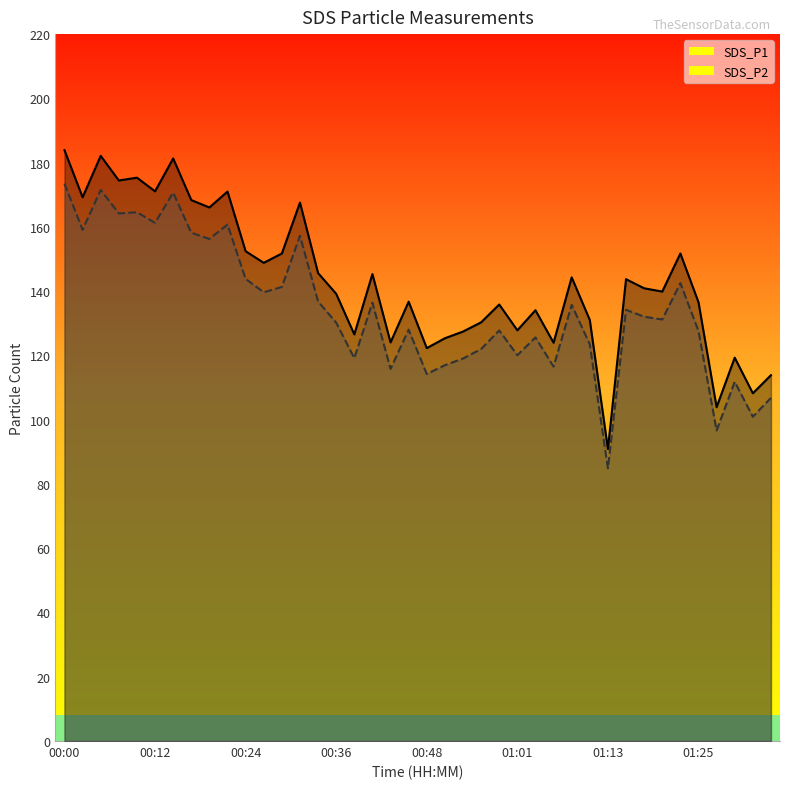

Reading left to right, extract all data points from this chart.

SDS_P1: 00:00=183.9	00:02=169.2	00:04=182.1	00:07=174.4	00:09=175.3	00:12=171.1	00:14=181.3	00:17=168.3	00:19=166.1	00:22=171.0	00:24=152.4	00:26=148.8	00:29=151.7	00:31=167.6	00:34=145.6	00:36=139.2	00:39=126.5	00:41=145.3	00:44=124.0	00:46=136.7	00:48=122.3	00:51=125.3	00:53=127.4	00:56=130.3	00:58=135.8	01:01=127.8	01:03=134.1	01:06=124.0	01:08=144.3	01:10=131.0	01:13=90.9	01:15=143.7	01:18=140.9	01:20=139.9	01:23=151.7	01:25=136.6	01:27=103.9	01:30=119.3	01:32=108.2	01:35=113.8
SDS_P2: 00:00=173.4	00:02=159.1	00:04=171.5	00:07=164.2	00:09=164.6	00:12=161.3	00:14=170.7	00:17=158.2	00:19=156.3	00:22=160.7	00:24=143.8	00:26=139.7	00:29=141.3	00:31=157.2	00:34=136.8	00:36=130.2	00:39=119.2	00:41=136.4	00:44=115.8	00:46=128.0	00:48=114.2	00:51=117.0	00:53=119.0	00:56=122.0	00:58=127.8	01:01=120.1	01:03=125.6	01:06=116.5	01:08=135.7	01:10=123.5	01:13=84.9	01:15=134.2	01:18=132.1	01:20=131.2	01:23=142.5	01:25=127.6	01:27=96.6	01:30=111.8	01:32=100.9	01:35=106.8